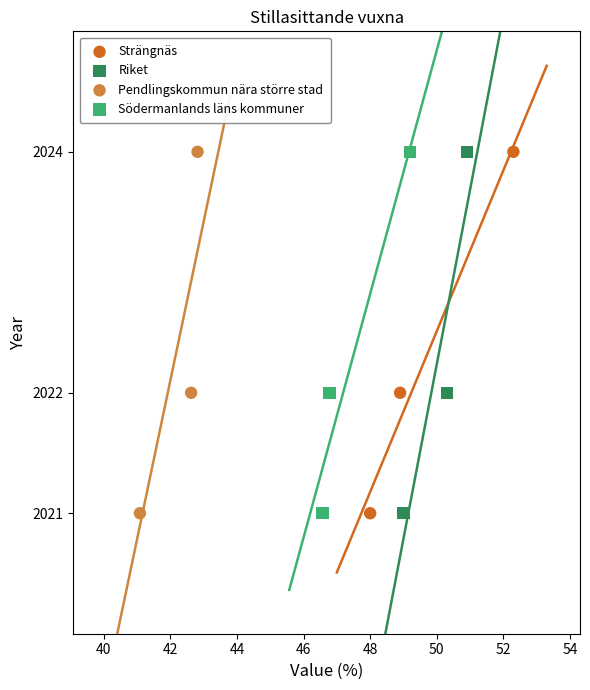

What are all the series names shown in the legend?

Strängnäs, Riket, Pendlingskommun nära större stad, Södermanlands läns kommuner